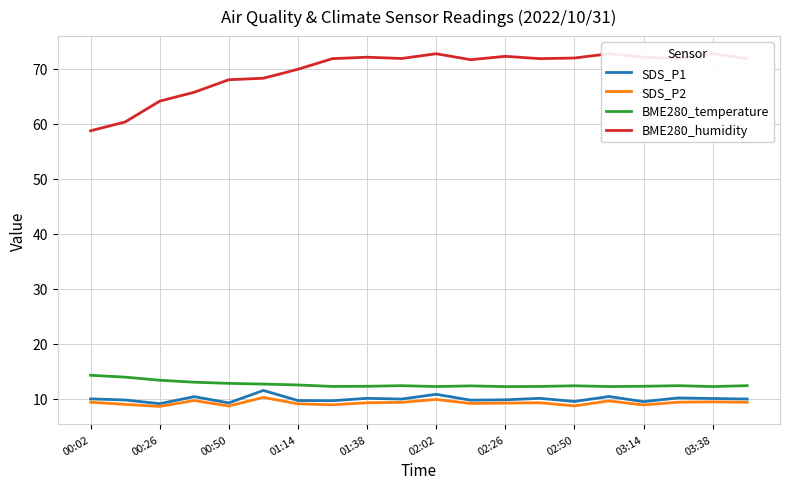

What is the maximum value shown in the chart?

72.7